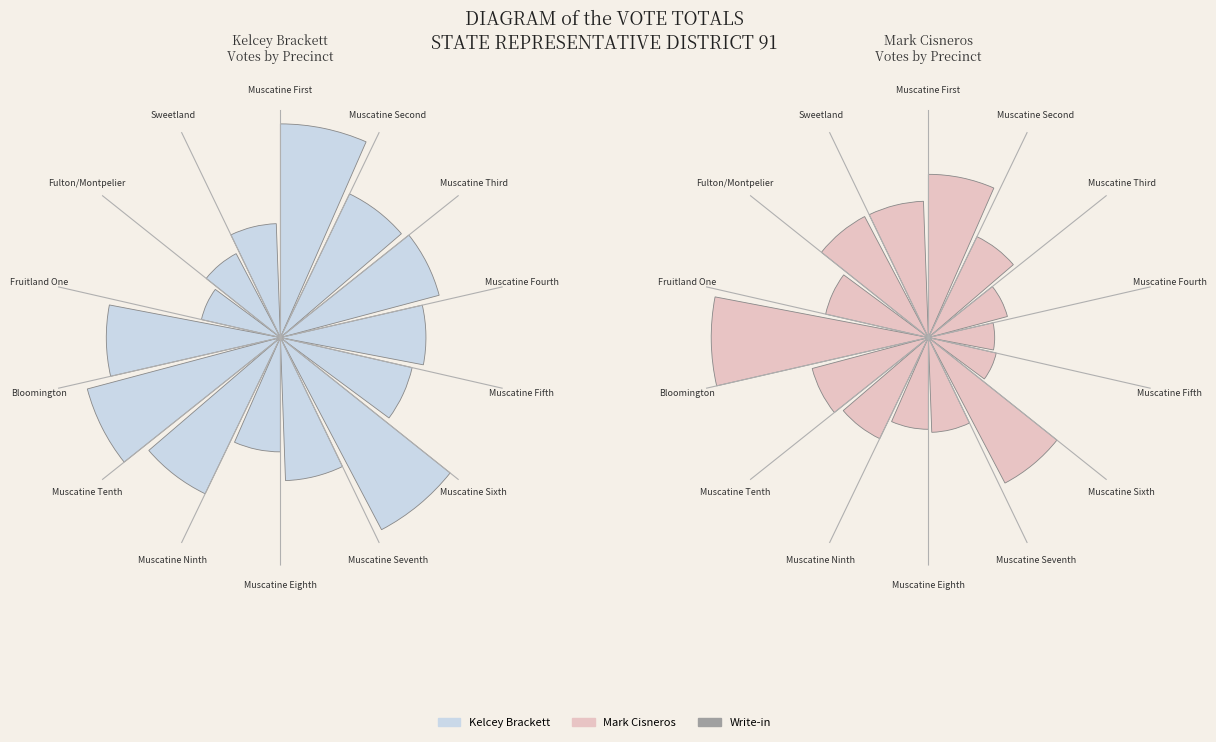

Count the number of slices in the pie.

14